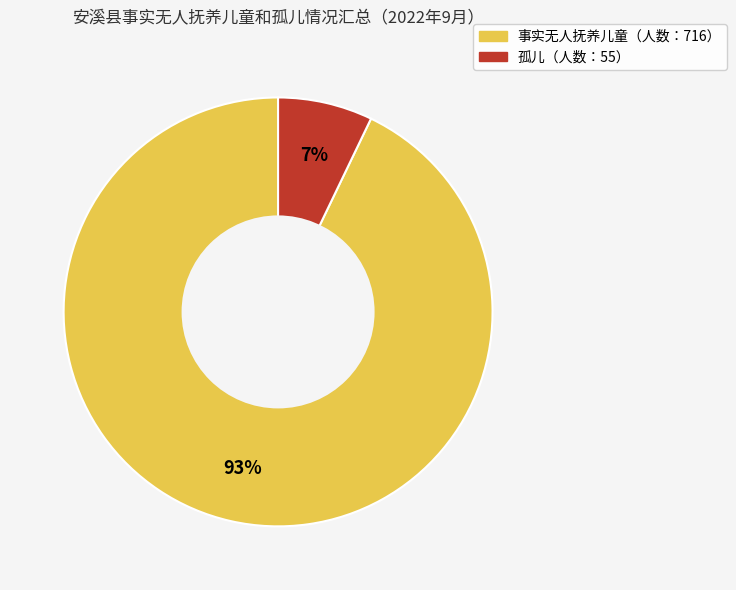

To the nearest percent, what is the average slice percentage?

50%